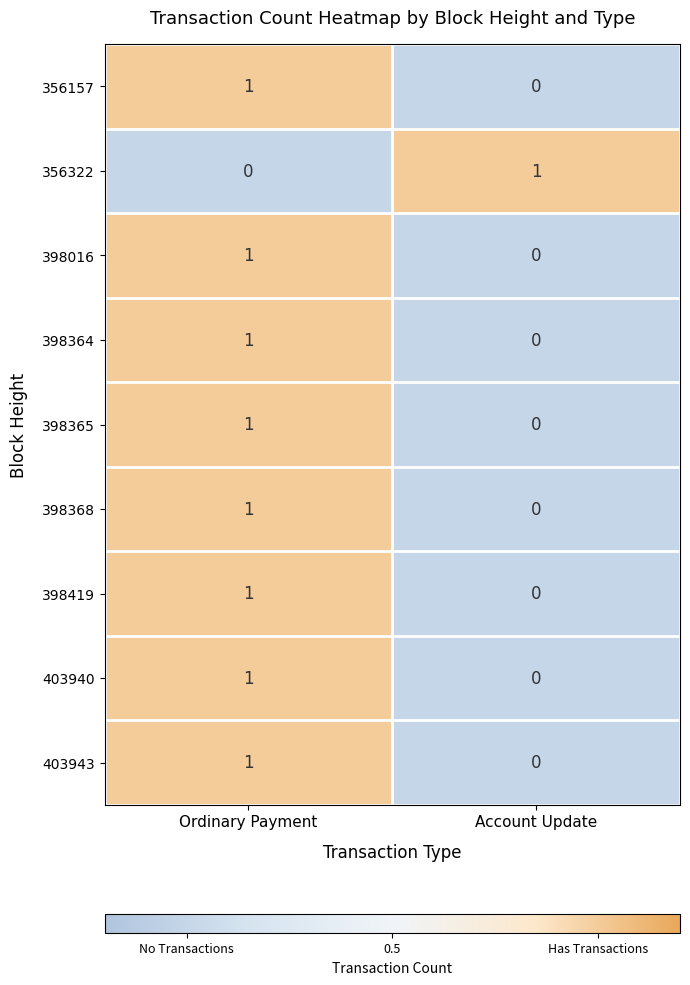

Reading left to right, transcribe all the data shown in this chart.

356157: 1	0
356322: 0	1
398016: 1	0
398364: 1	0
398365: 1	0
398368: 1	0
398419: 1	0
403940: 1	0
403943: 1	0